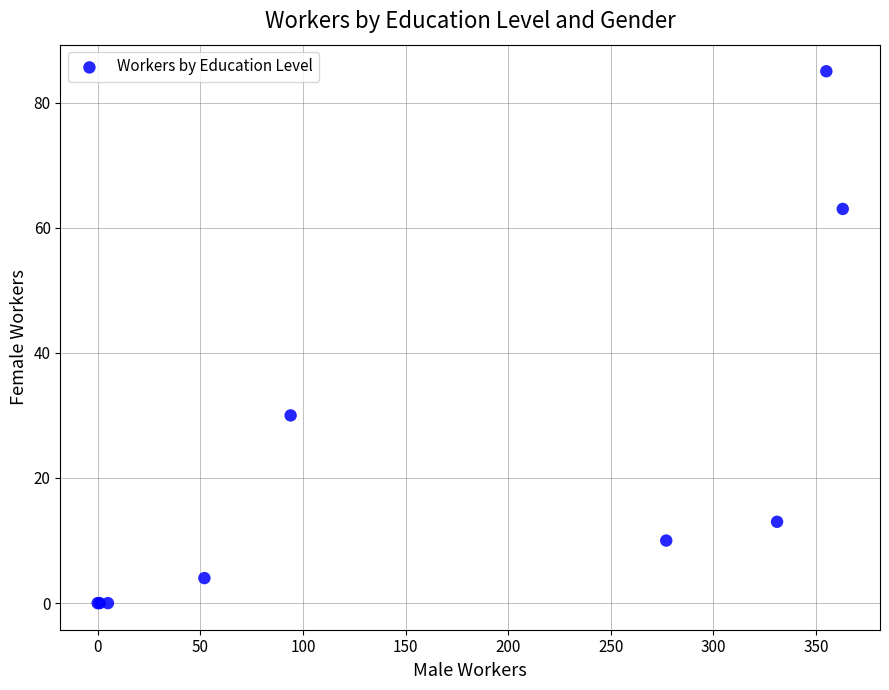

What Y value in the scatter plot is closest to 42?

30